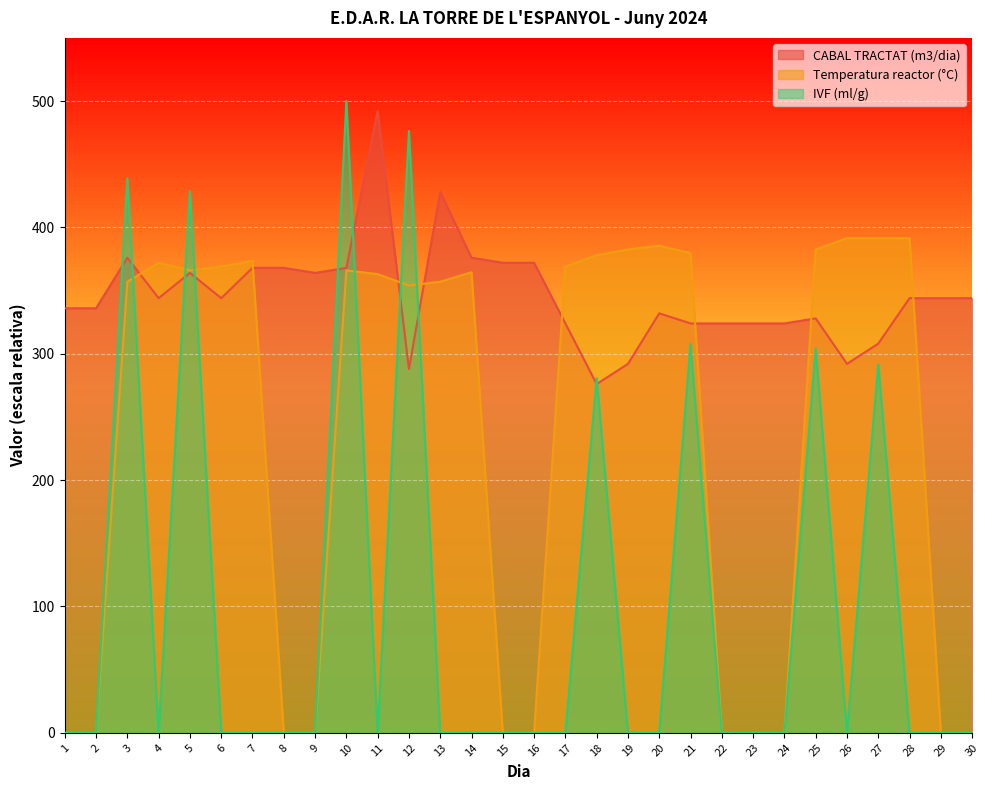

What is the sum of the IVF (ml/g) values at 27 and 26?

291.7